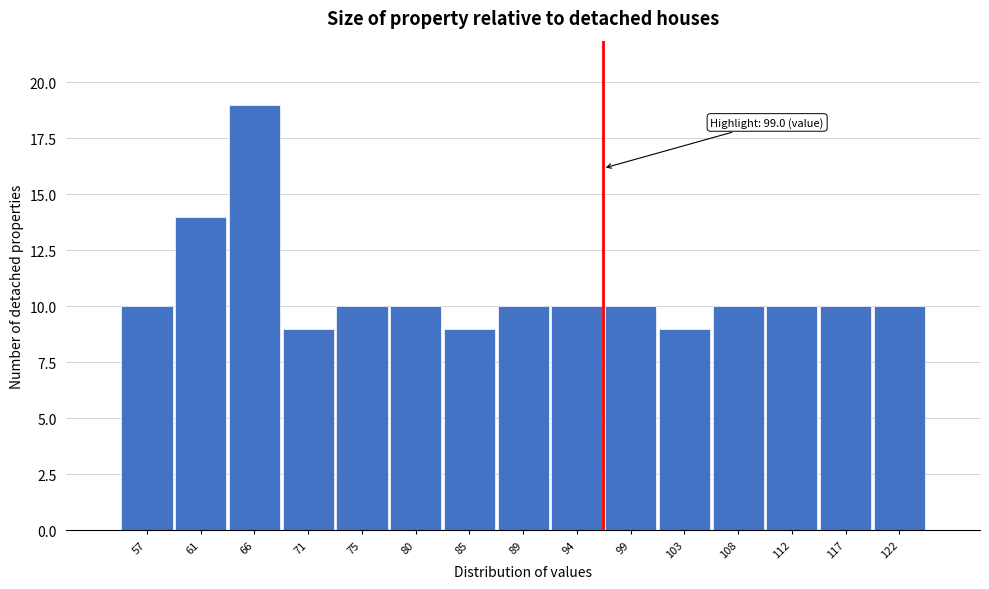

Reading right to left, list all the values displayed in this chart.

122=10	117=10	112=10	108=10	103=9	99=10	94=10	89=10	85=9	80=10	75=10	71=9	66=19	61=14	57=10